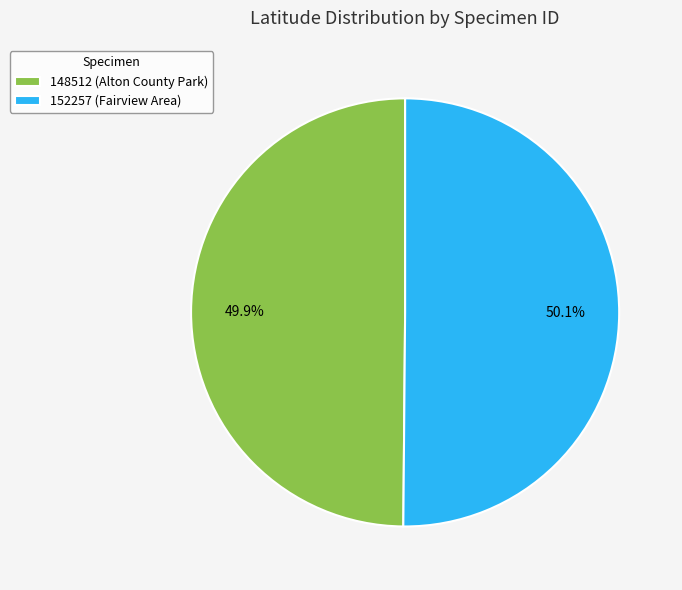

What is the ratio of the value at 148512 (Alton County Park) to the value at 152257 (Fairview Area)?

1.0